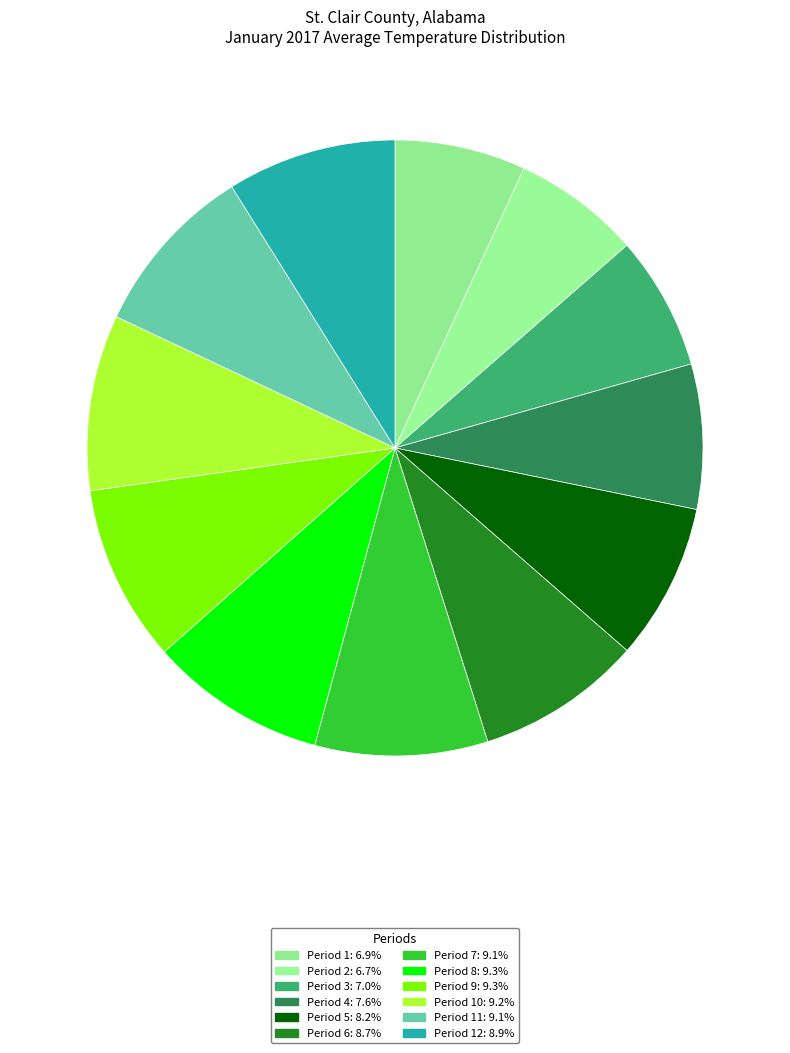

How many slices are in this pie chart?

12